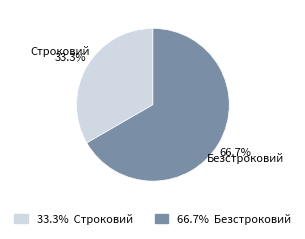

Does Безстроковий represent more than half of the total?

Yes